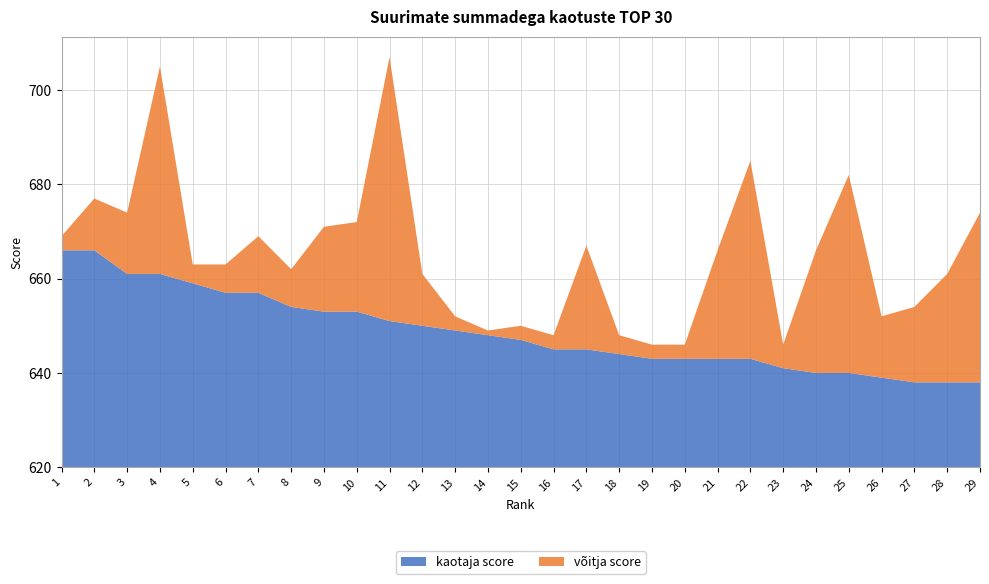

Reading right to left, transcribe all the data shown in this chart.

kaotaja score: 638	638	638	639	640	640	641	643	643	643	643	644	645	645	647	648	649	650	651	653	653	654	657	657	659	661	661	666	666
võitja score: 674	661	654	652	682	666	646	685	666	646	646	648	667	648	650	649	652	661	707	672	671	662	669	663	663	705	674	677	669